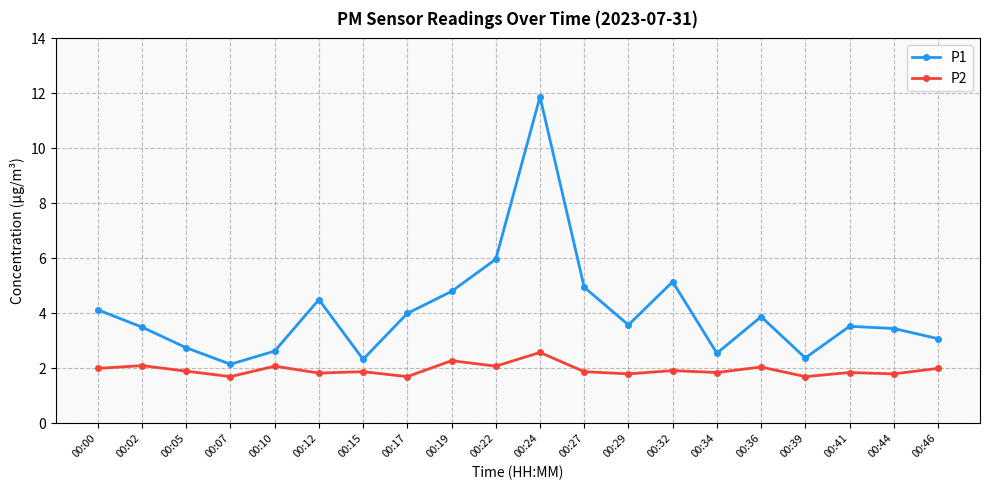

How many interior local peaks does the P1 series have?

5